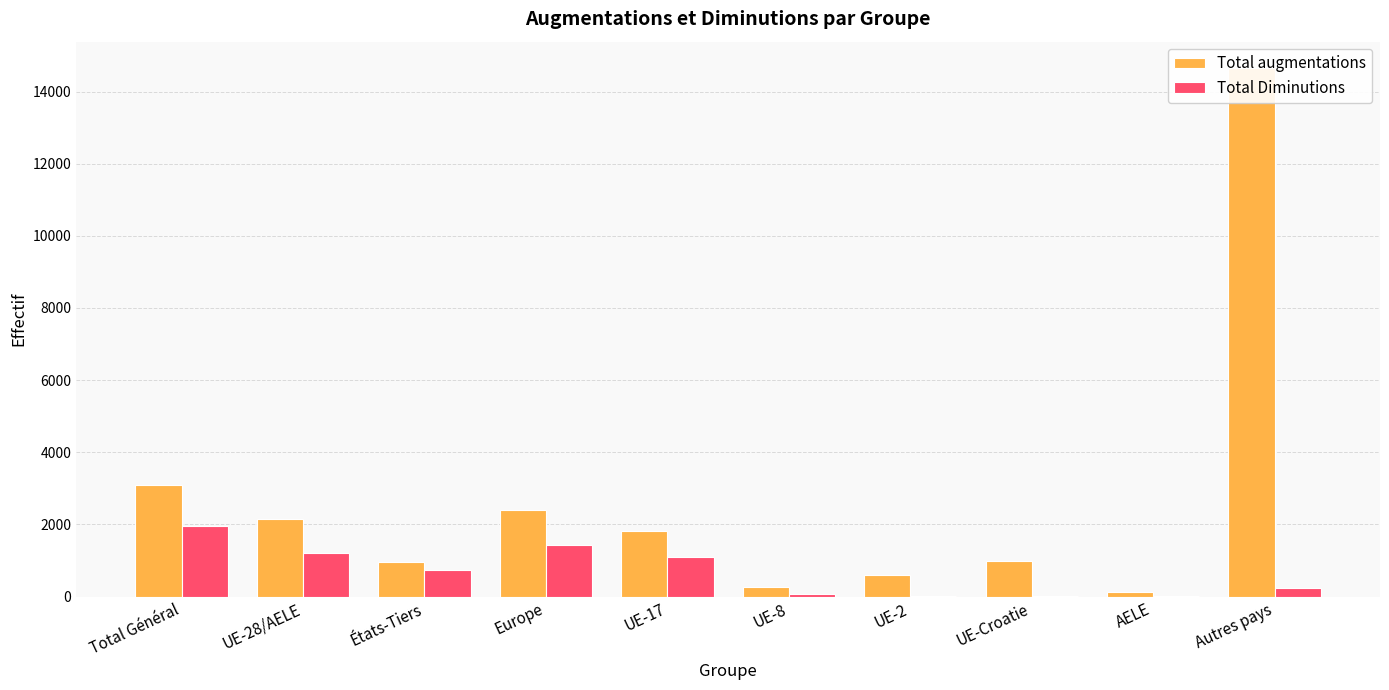

Between UE-Croatie and Europe, which is larger?

Europe